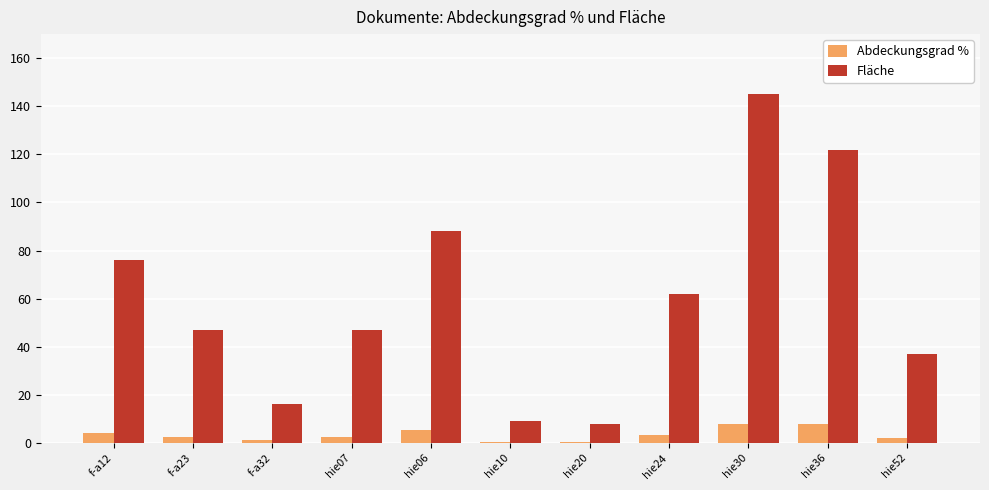

What is the maximum value shown in the chart?

145.0